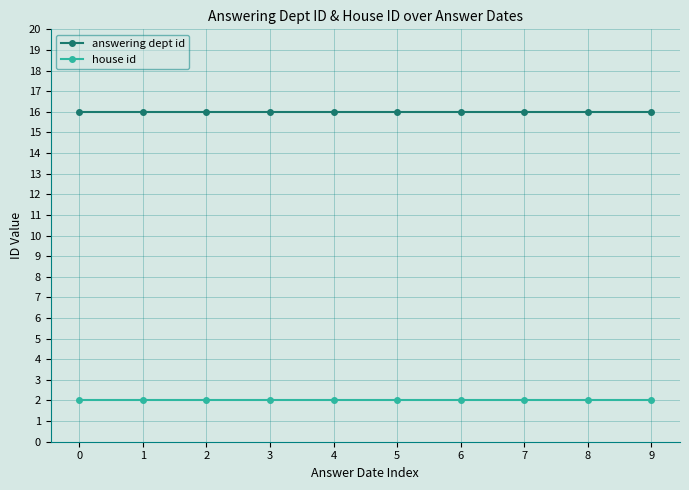

The value of answering dept id at 8 is 16. True or false?

True